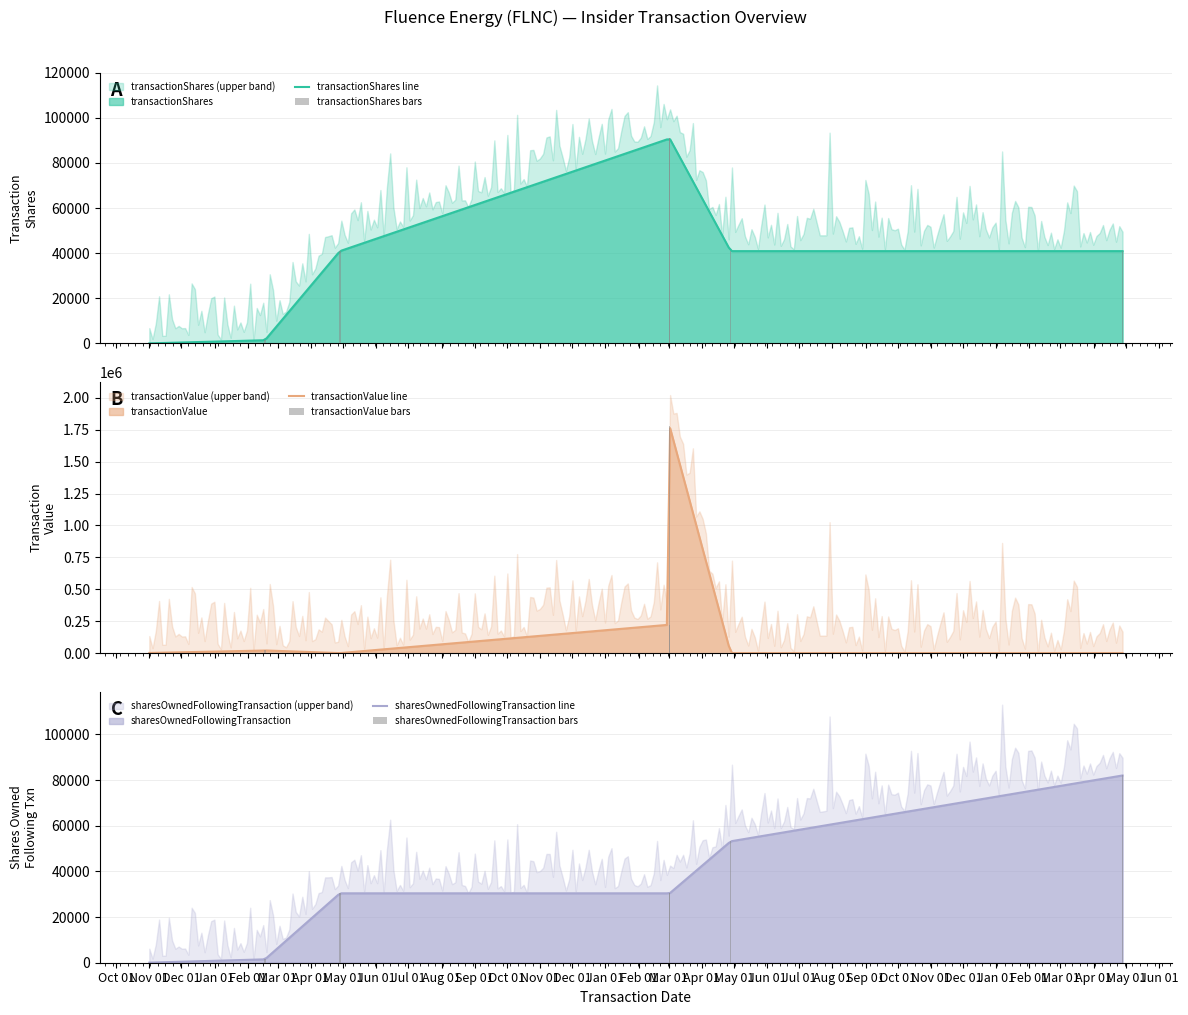

What is the sum of all transactionShares values?

306001